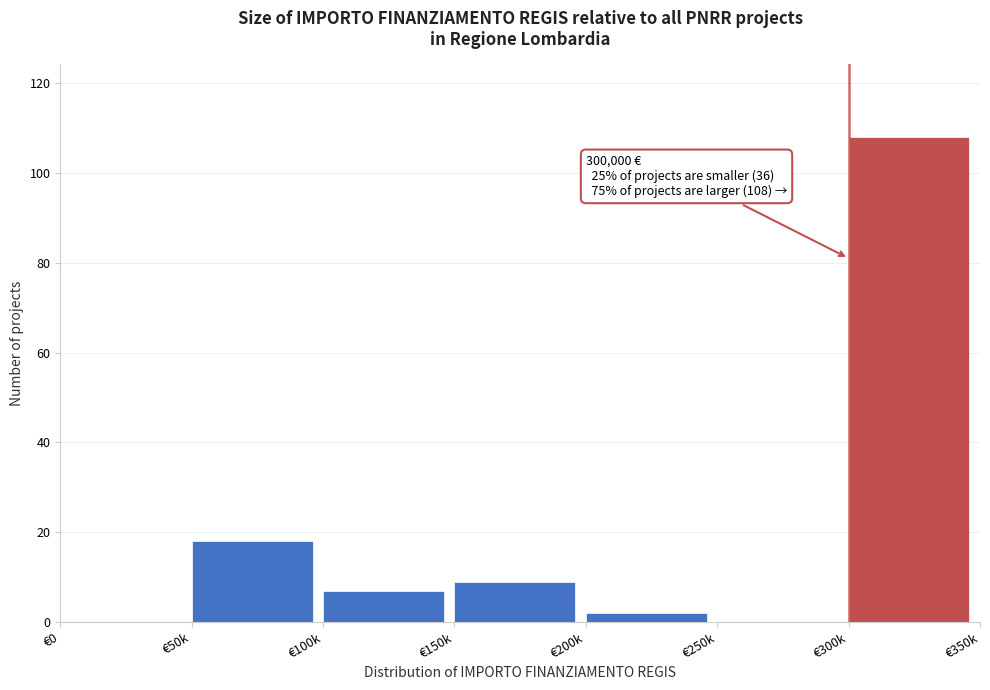

Reading left to right, transcribe all the data shown in this chart.

€0=0	€50k=18	€100k=7	€150k=9	€200k=2	€250k=0	€300k=108